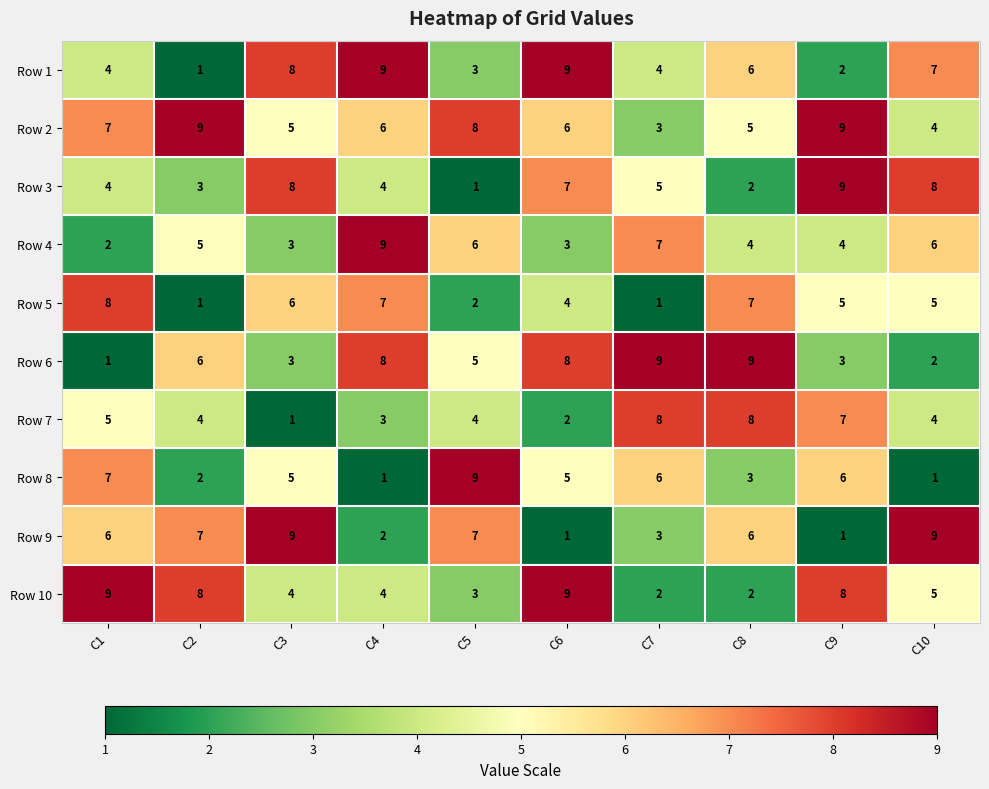

What is the highest value of the Row 9 series?

9